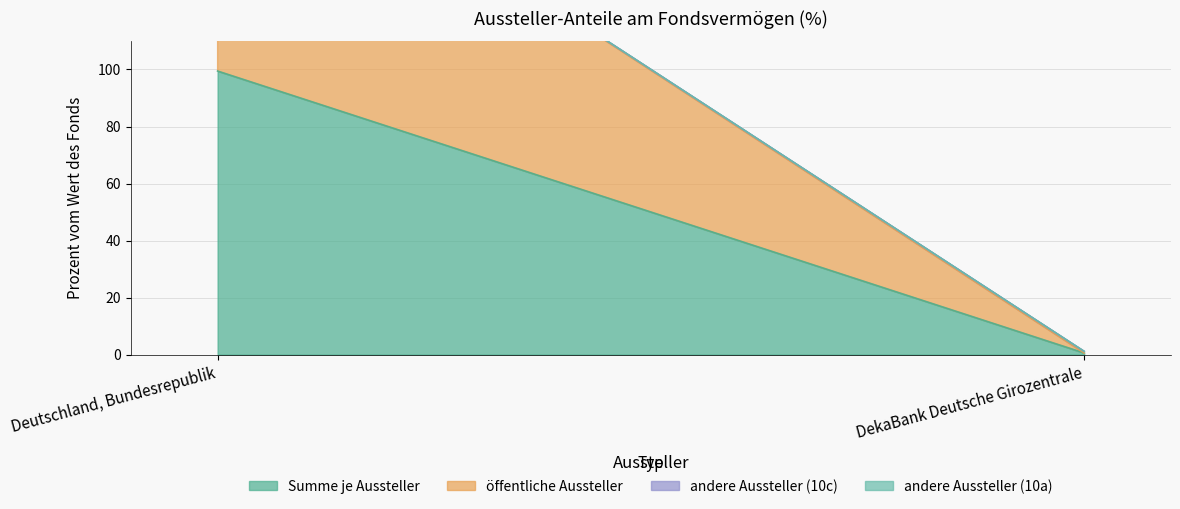

At how many categories does at least one series exceed 2?

1